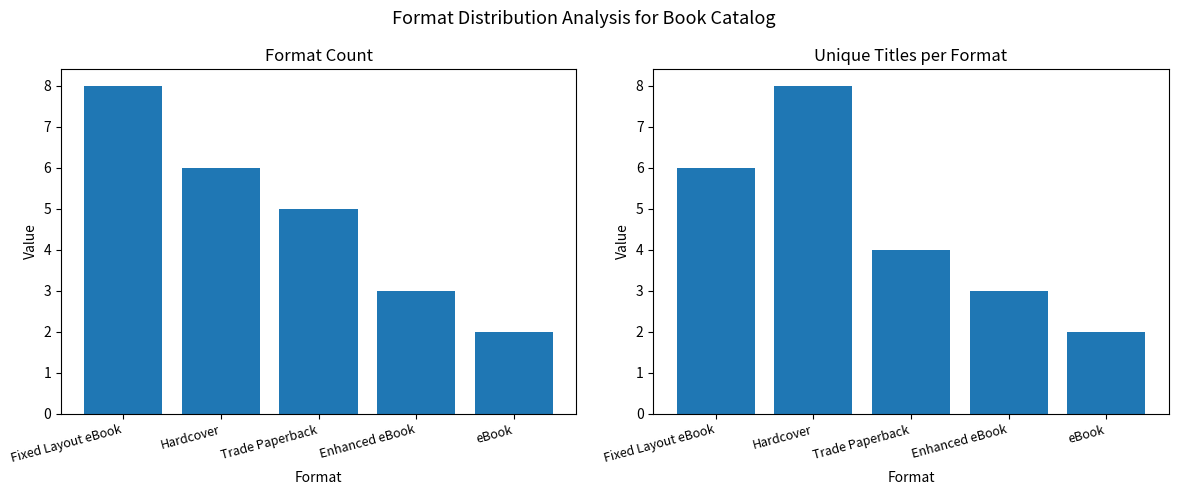

List the series in order of their overall mean, highest first.

Format Count, Unique Titles per Format